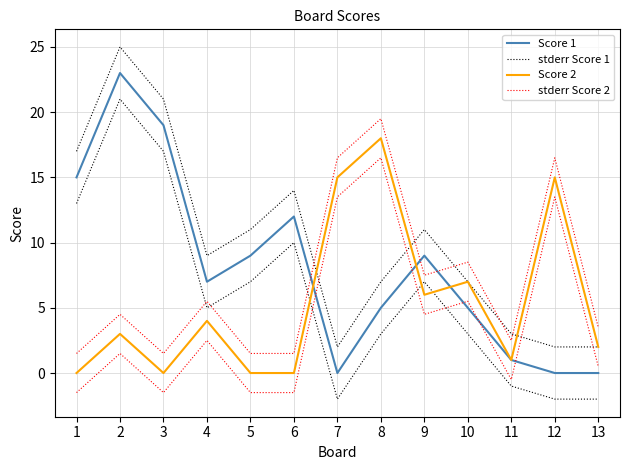

The stderr Score 1 series shows 9.0 at 4. True or false?

True